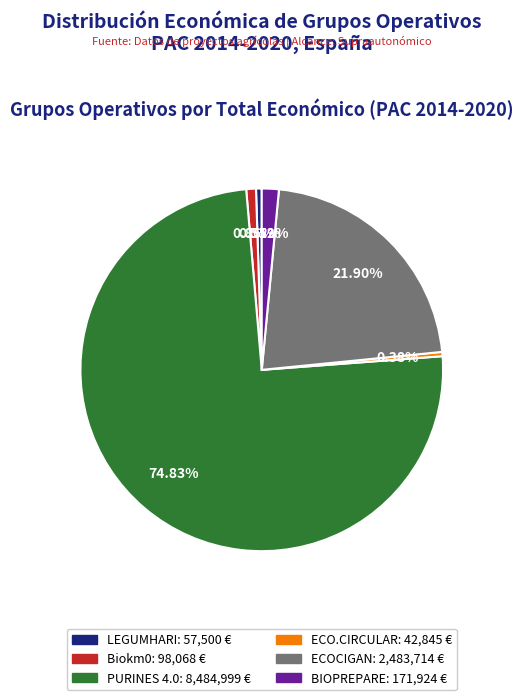

How much of the chart is everything except LEGUMHARI?

99.5%